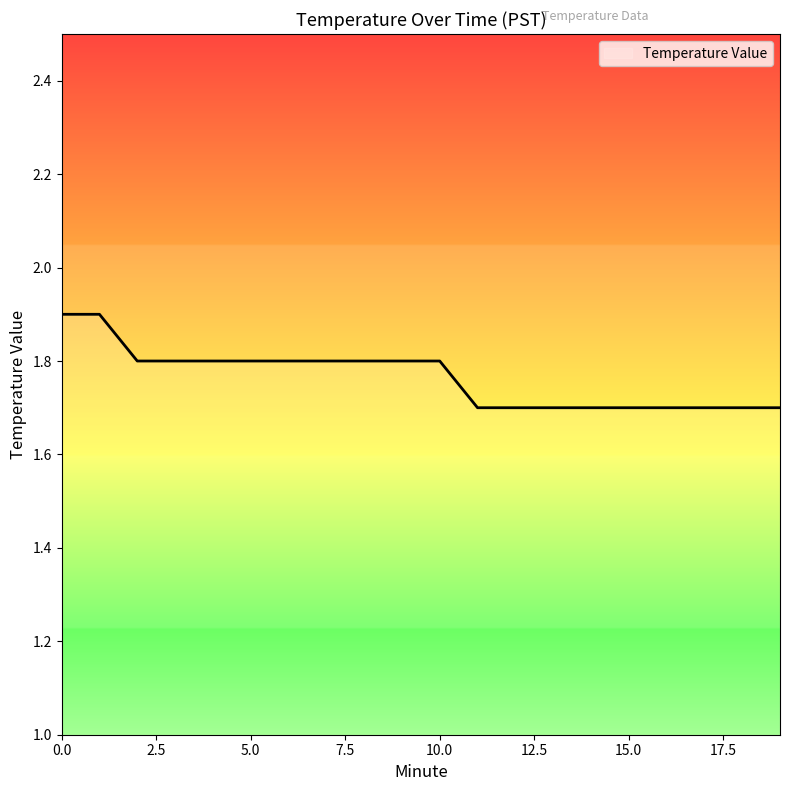

What is the maximum value shown in the chart?

1.9